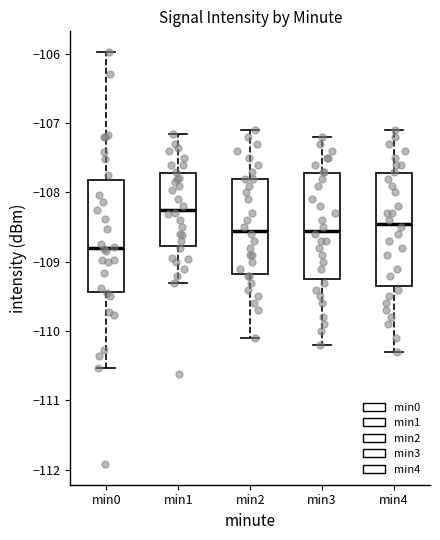

Which box has the highest median line?

min1